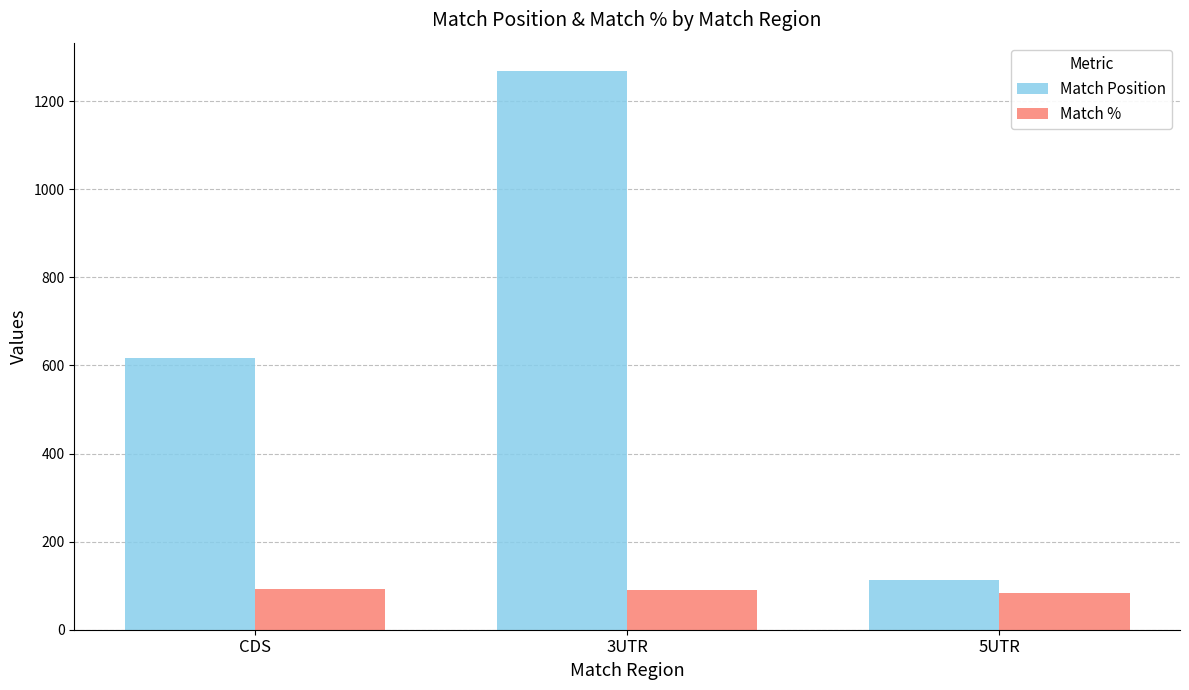

How many groups of bars are there?

3